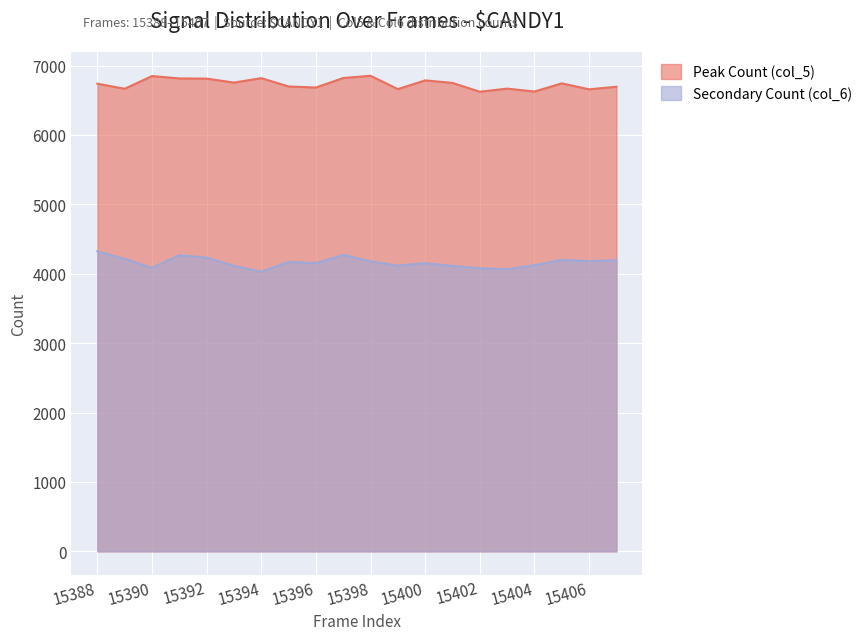

Which series has the largest range (max minus min)?

Secondary Count (col_6)